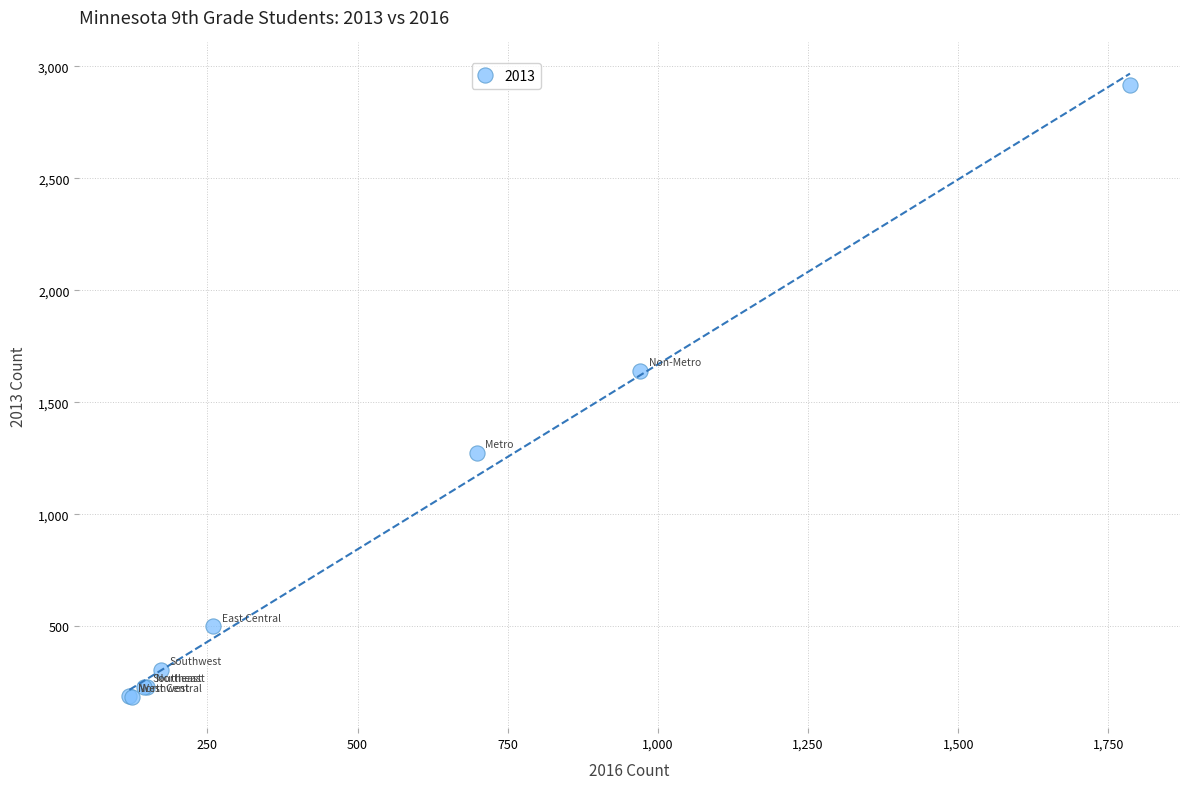

What Y value in the scatter plot is closest to 1551?

1642